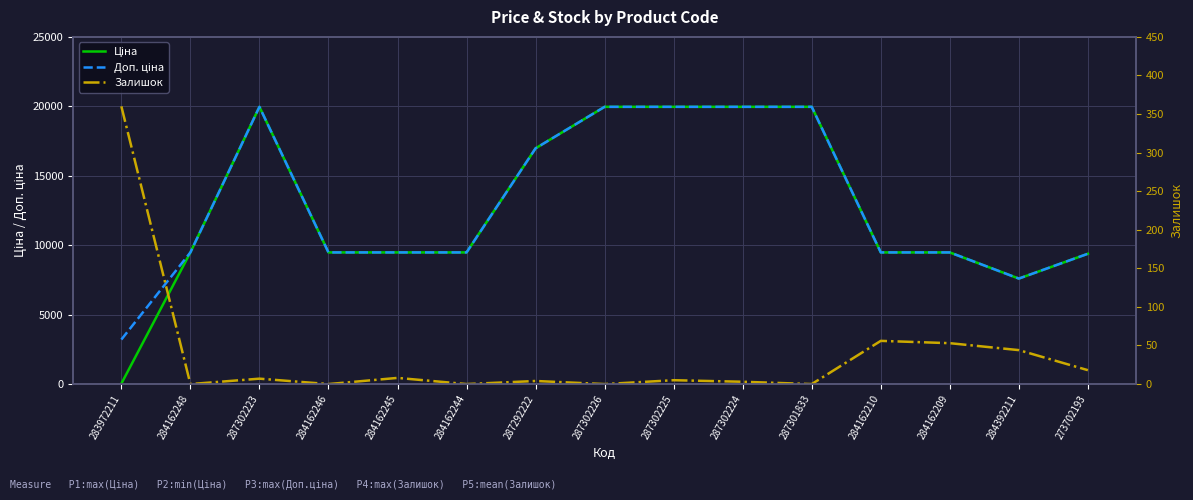

Rank the series by their maximum value, from lowest to highest.

Залишок, Ціна, Доп. ціна